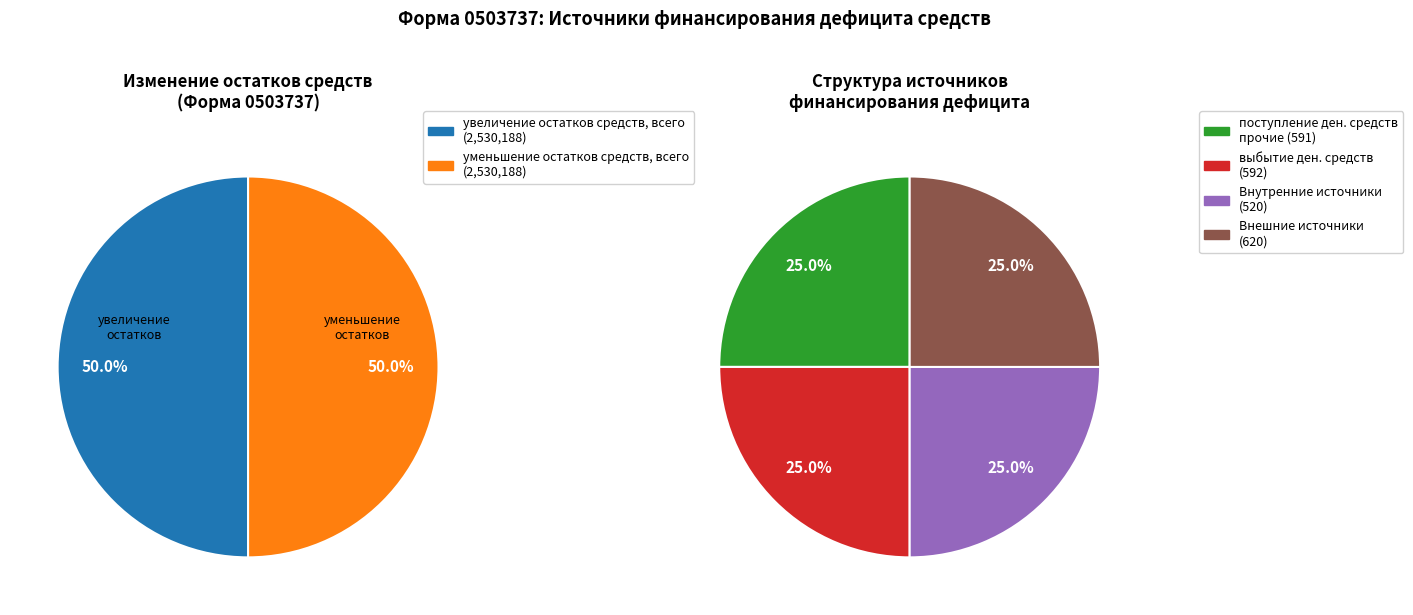

What portion of the pie excludes уменьшение остатков средств, всего?

50.0%